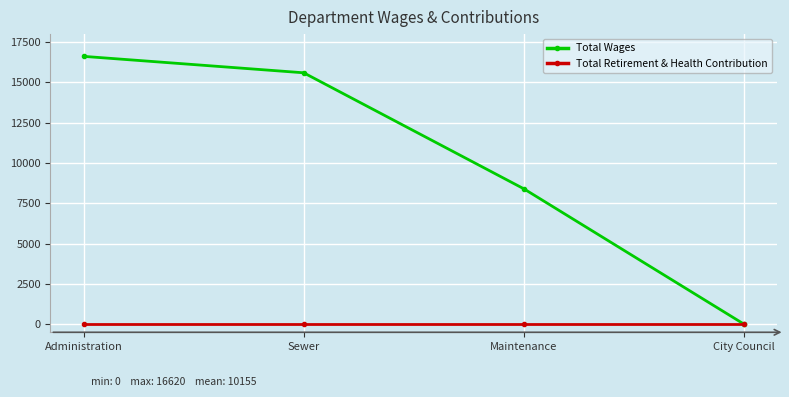

What are all the series names shown in the legend?

Total Wages, Total Retirement & Health Contribution